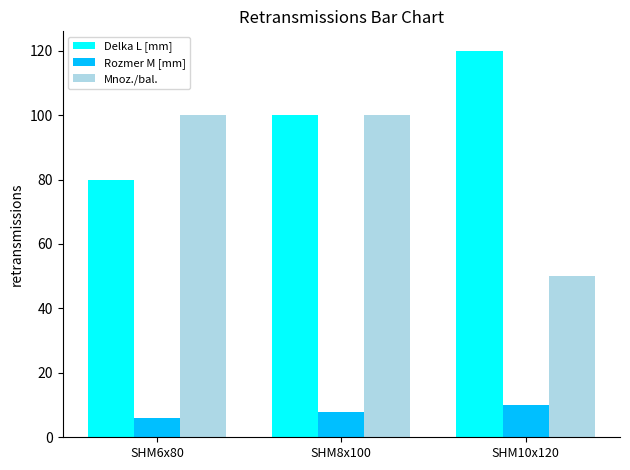

At SHM6x80, list the series in order from smallest to largest.

Rozmer M [mm], Delka L [mm], Mnoz./bal.